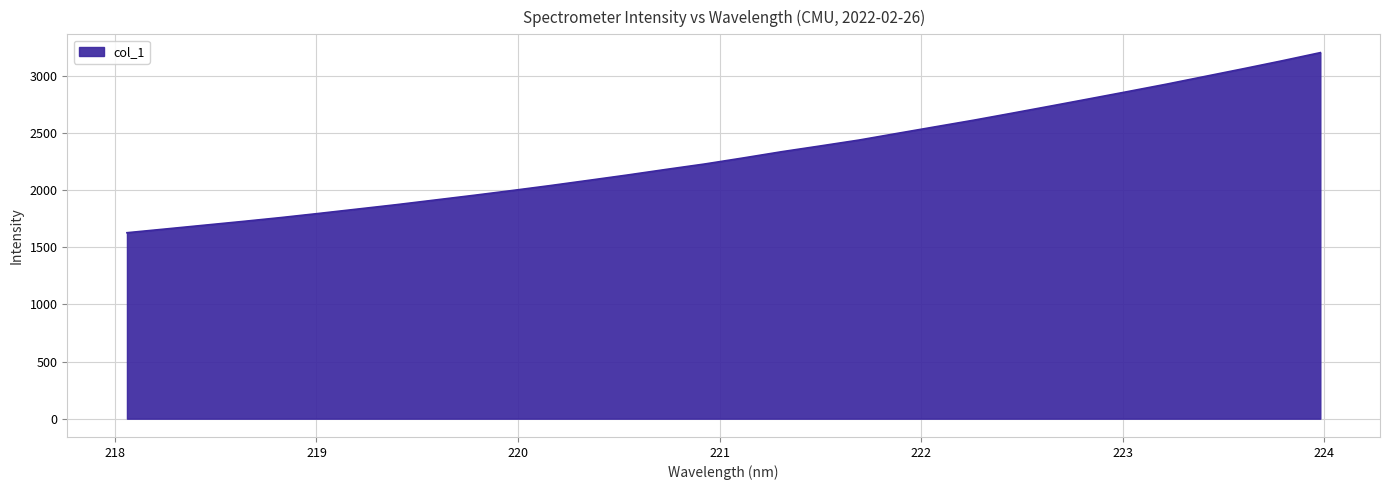

What is the greatest value displayed?

3203.5